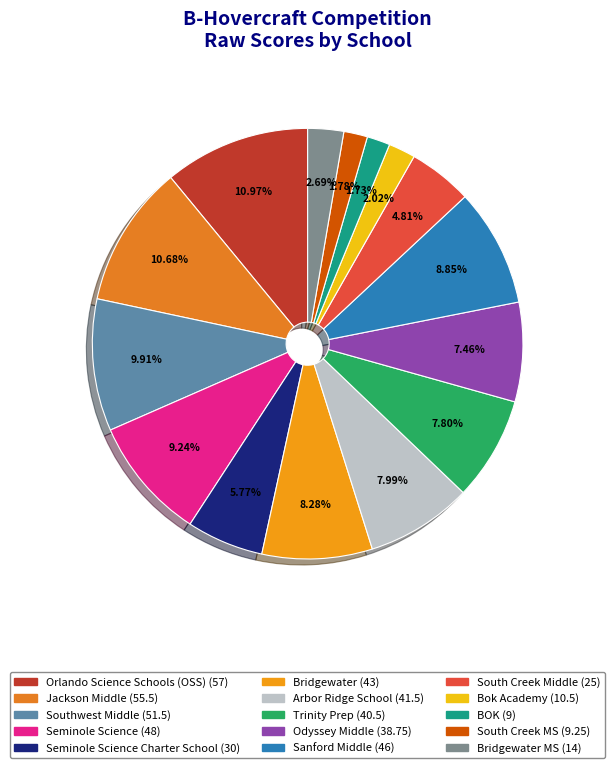

What is the smallest slice in the pie chart?

BOK